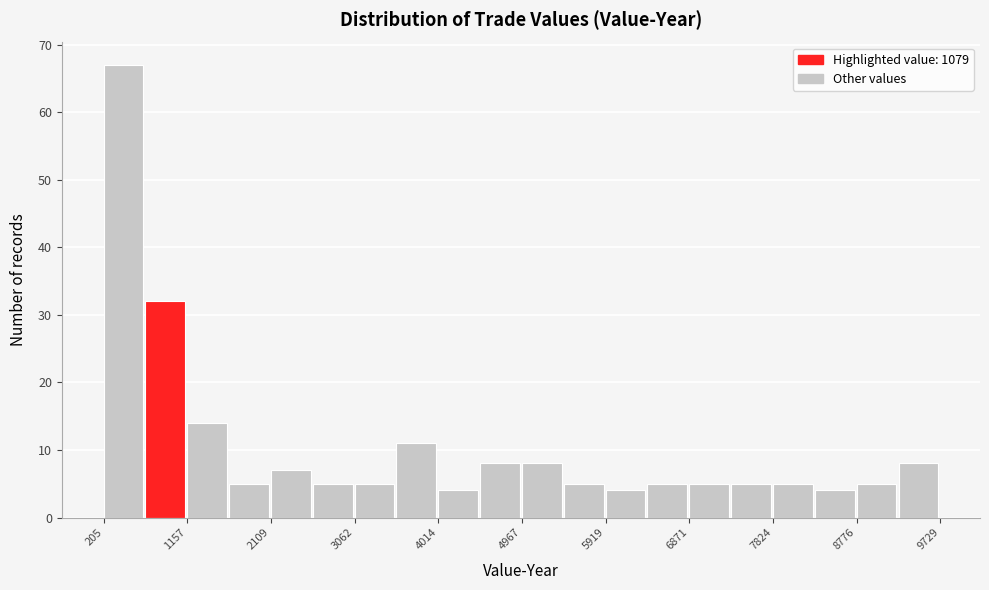

Over which range of the x-axis is the bar tallest?

200 to 700